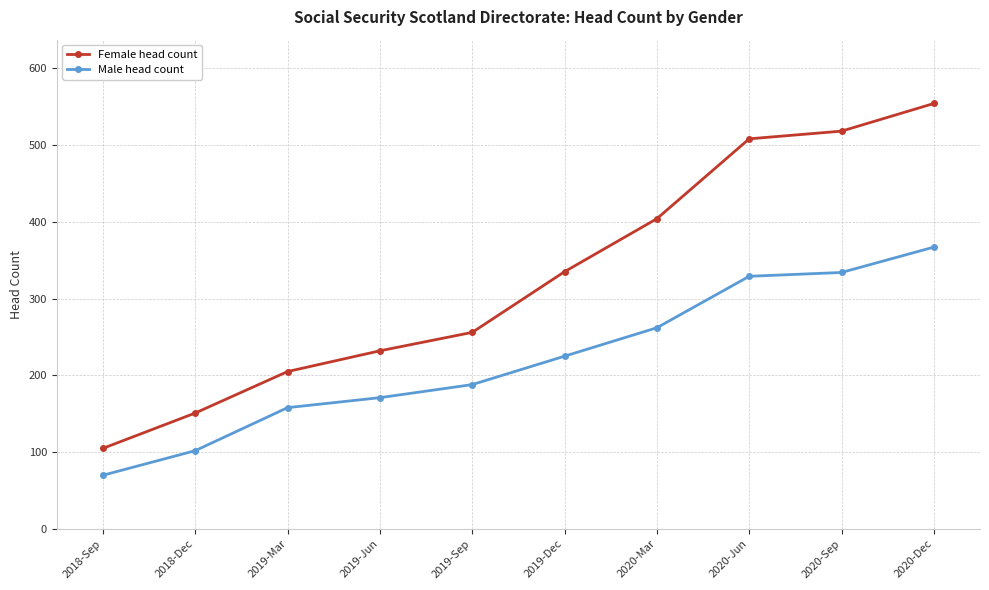

How many data points does each series have?

10